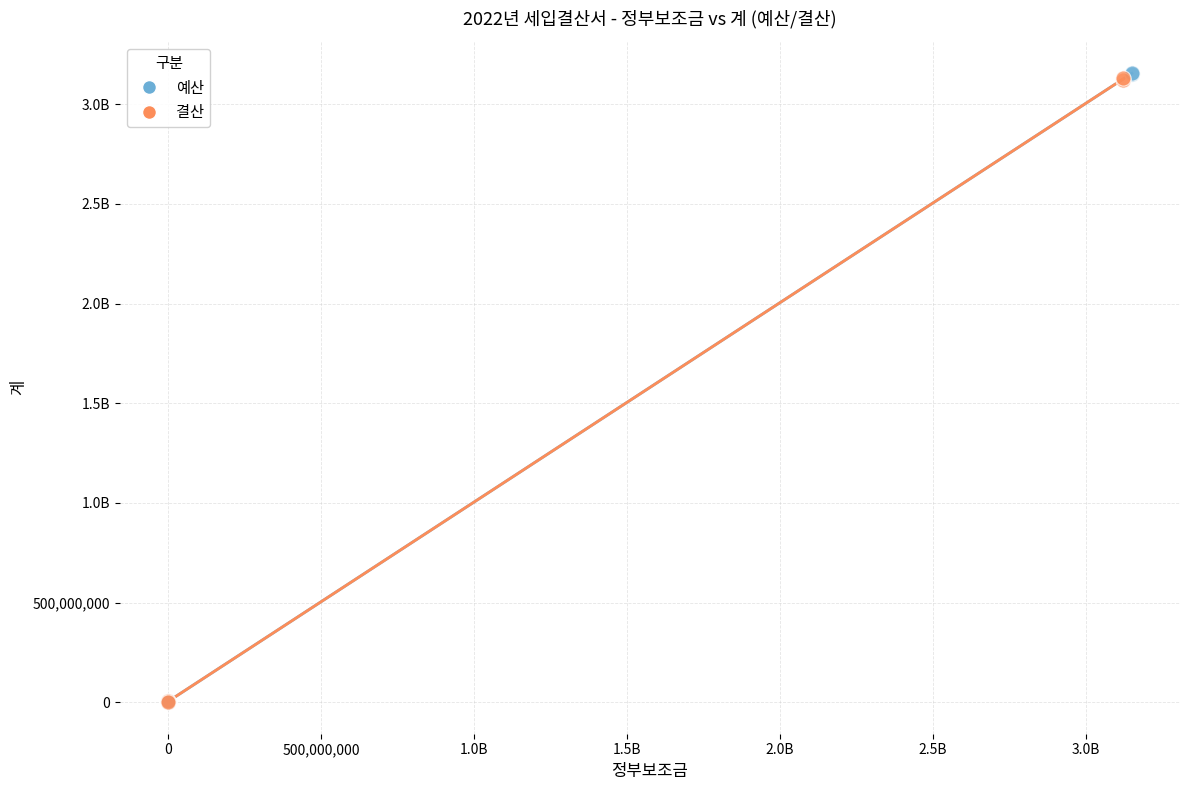

What are all the series names shown in the legend?

예산, 결산